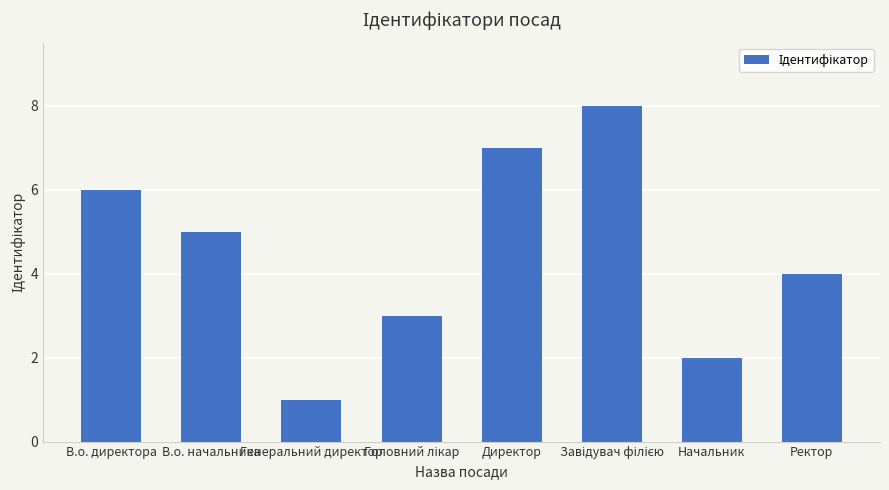

Which label corresponds to the smallest value in the chart?

Генеральний директор